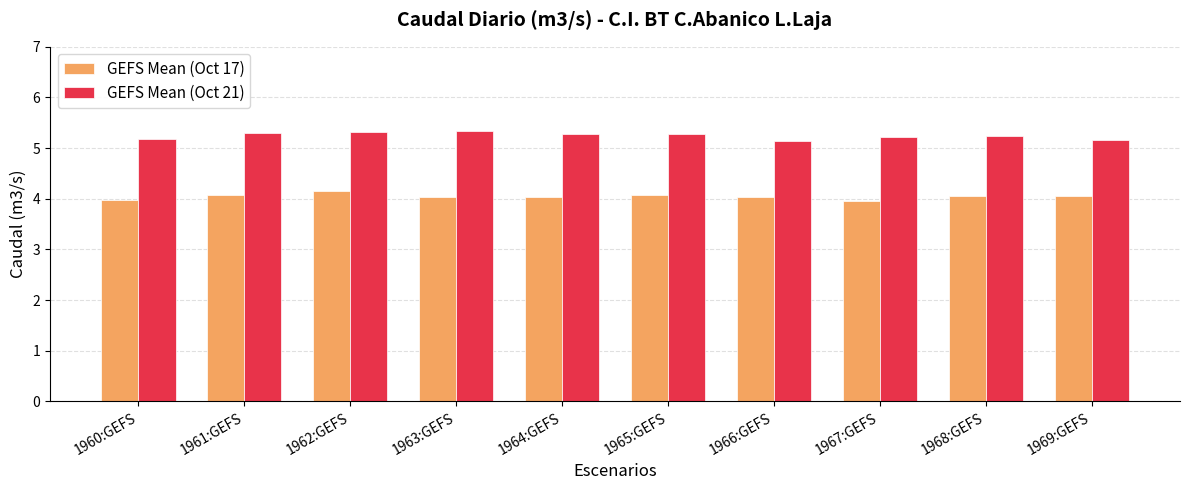

The value of GEFS Mean (Oct 17) at 1961:GEFS is 6.0. True or false?

False